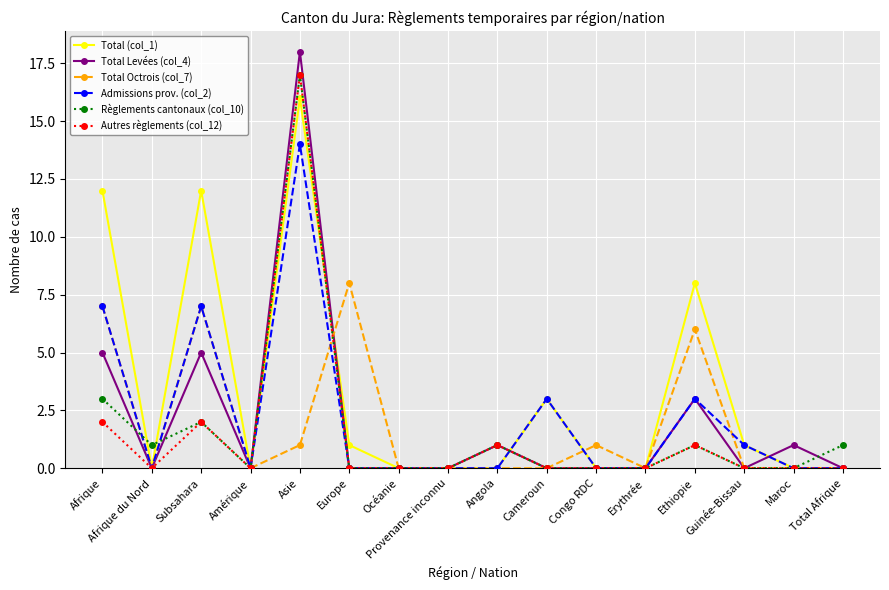

Reading left to right, transcribe all the data shown in this chart.

Total (col_1): Afrique=12	Afrique du Nord=0	Subsahara=12	Amérique=0	Asie=16	Europe=1	Océanie=0	Provenance inconnu=0	Angola=0	Cameroun=3	Congo RDC=0	Erythrée=0	Ethiopie=8	Guinée-Bissau=1	Maroc=0	Total Afrique=0
Total Levées (col_4): Afrique=5	Afrique du Nord=0	Subsahara=5	Amérique=0	Asie=18	Europe=0	Océanie=0	Provenance inconnu=0	Angola=1	Cameroun=0	Congo RDC=0	Erythrée=0	Ethiopie=3	Guinée-Bissau=0	Maroc=1	Total Afrique=0
Total Octrois (col_7): Afrique=7	Afrique du Nord=0	Subsahara=7	Amérique=0	Asie=1	Europe=8	Océanie=0	Provenance inconnu=0	Angola=0	Cameroun=0	Congo RDC=1	Erythrée=0	Ethiopie=6	Guinée-Bissau=0	Maroc=0	Total Afrique=0
Admissions prov. (col_2): Afrique=7	Afrique du Nord=0	Subsahara=7	Amérique=0	Asie=14	Europe=0	Océanie=0	Provenance inconnu=0	Angola=0	Cameroun=3	Congo RDC=0	Erythrée=0	Ethiopie=3	Guinée-Bissau=1	Maroc=0	Total Afrique=0
Règlements cantonaux (col_10): Afrique=3	Afrique du Nord=1	Subsahara=2	Amérique=0	Asie=17	Europe=0	Océanie=0	Provenance inconnu=0	Angola=1	Cameroun=0	Congo RDC=0	Erythrée=0	Ethiopie=1	Guinée-Bissau=0	Maroc=0	Total Afrique=1
Autres règlements (col_12): Afrique=2	Afrique du Nord=0	Subsahara=2	Amérique=0	Asie=17	Europe=0	Océanie=0	Provenance inconnu=0	Angola=1	Cameroun=0	Congo RDC=0	Erythrée=0	Ethiopie=1	Guinée-Bissau=0	Maroc=0	Total Afrique=0